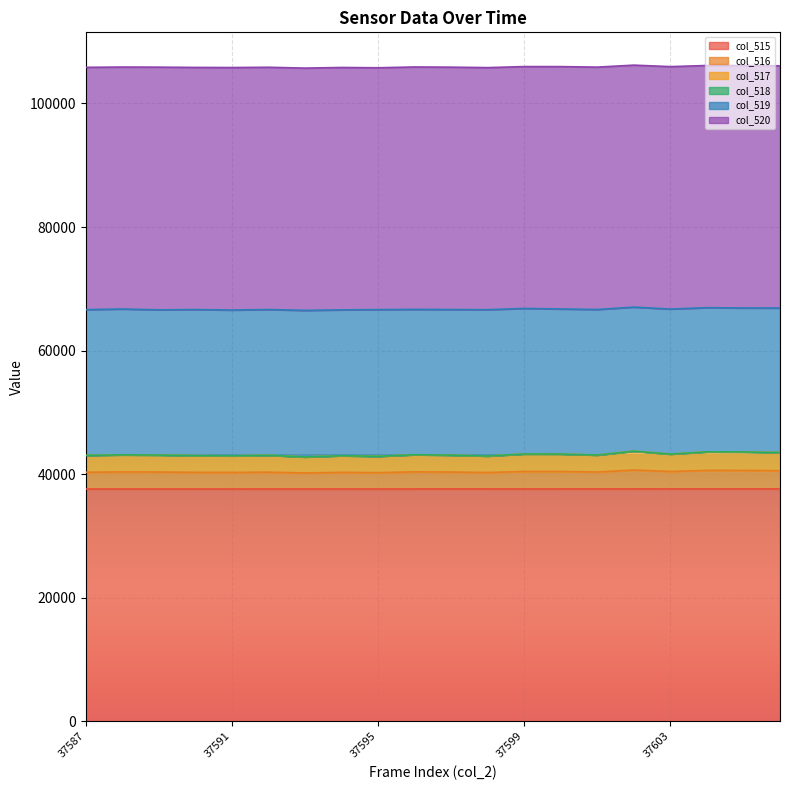

Is it true that col_515 equals 19372 at 37603?

False